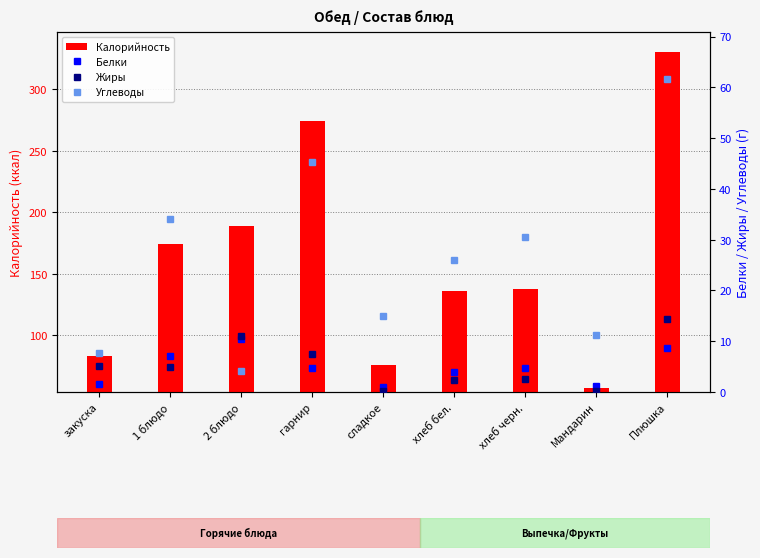

What is the spread (max minus min) of values at Плюшка?

321.2